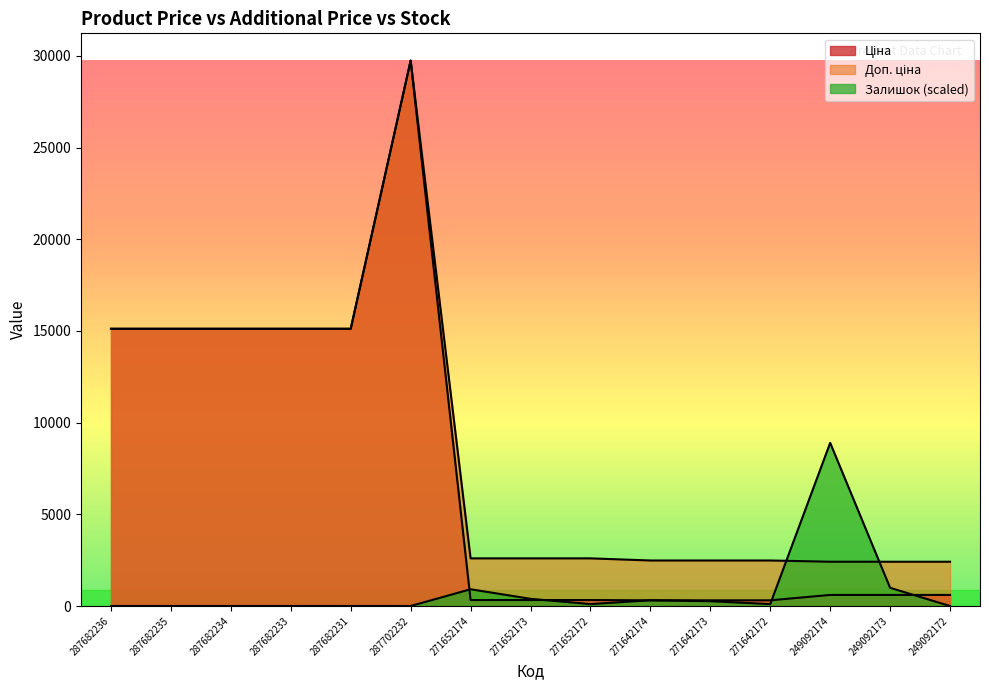

Read the Ціна value at 249092173.

603.7